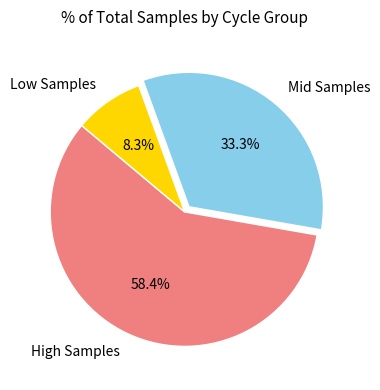

Rank the categories by value from highest to lowest.

High Samples, Mid Samples, Low Samples